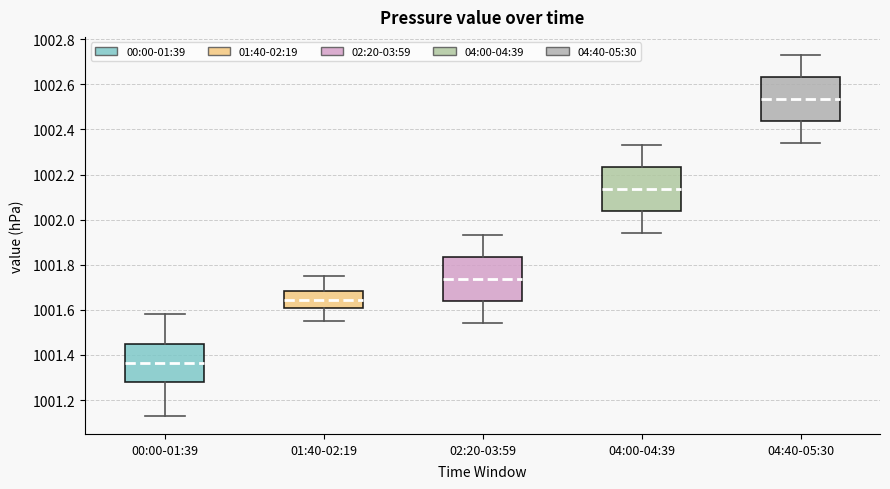

Which box has the highest median line?

04:40-05:30